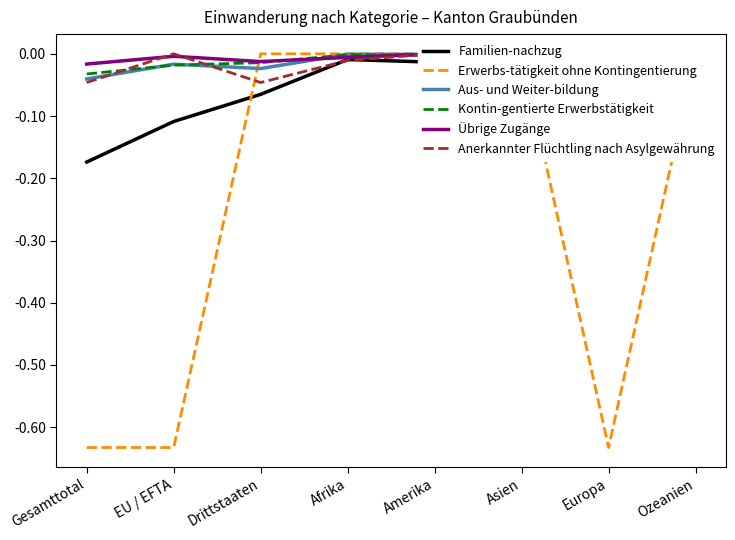

Which label corresponds to the largest value in the chart?

Drittstaaten